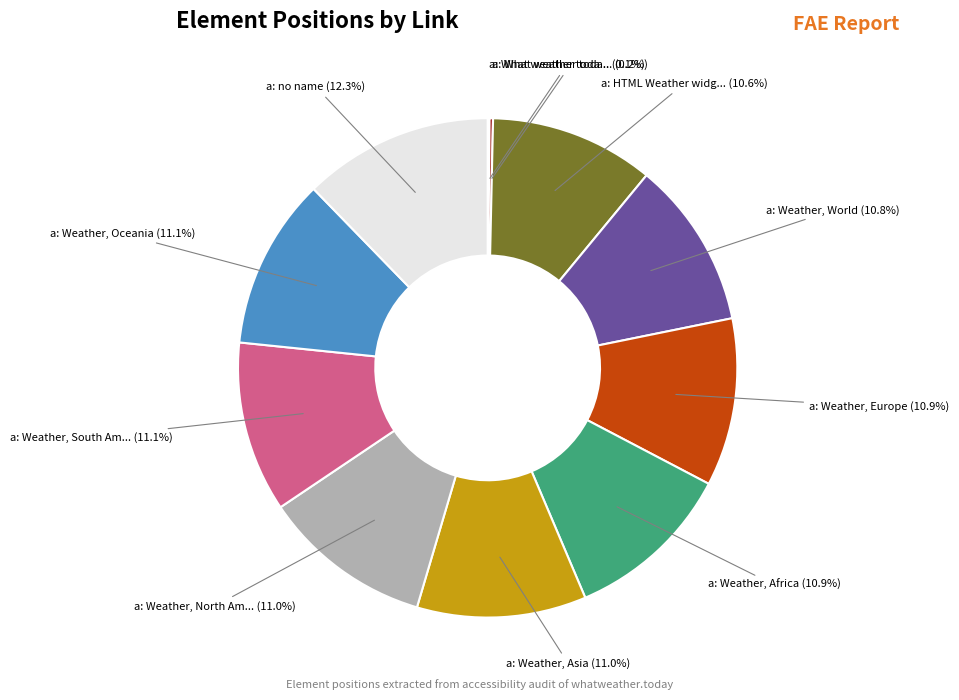

Is there any slice that represents more than half of the pie?

No